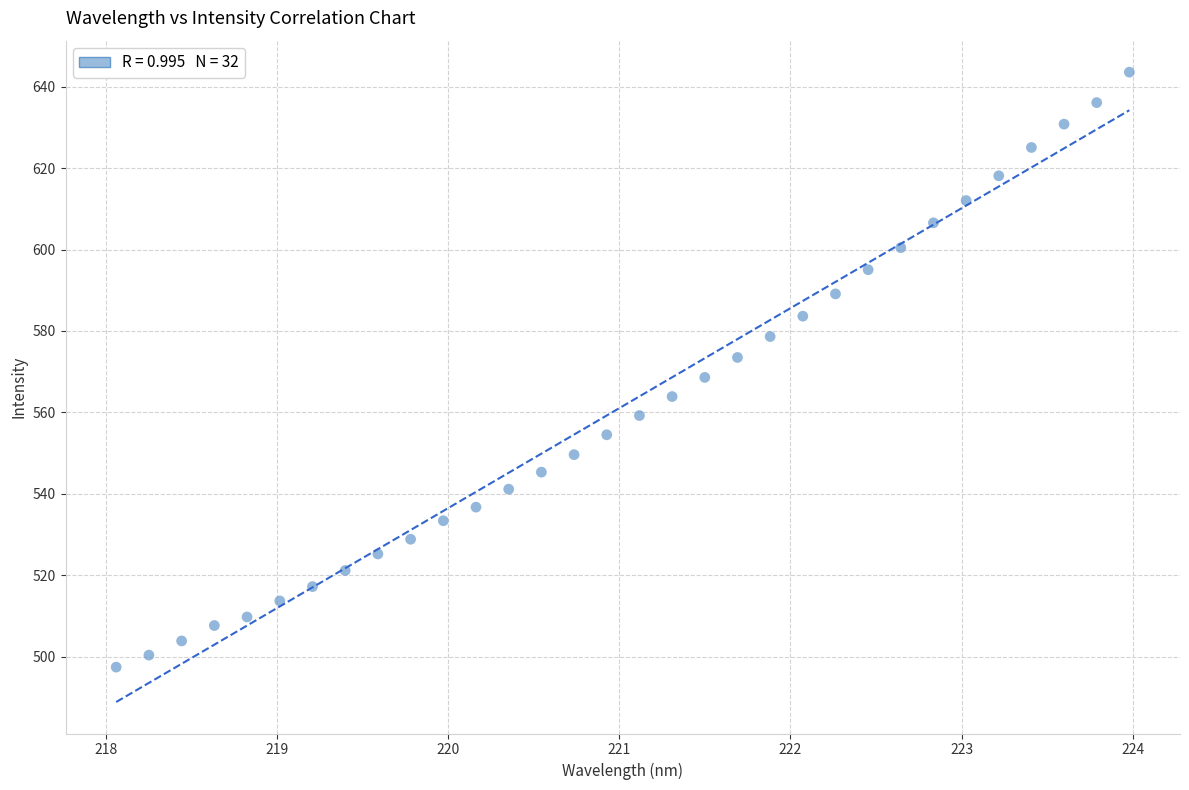

What is the range of Y values (max minus min)?

146.1